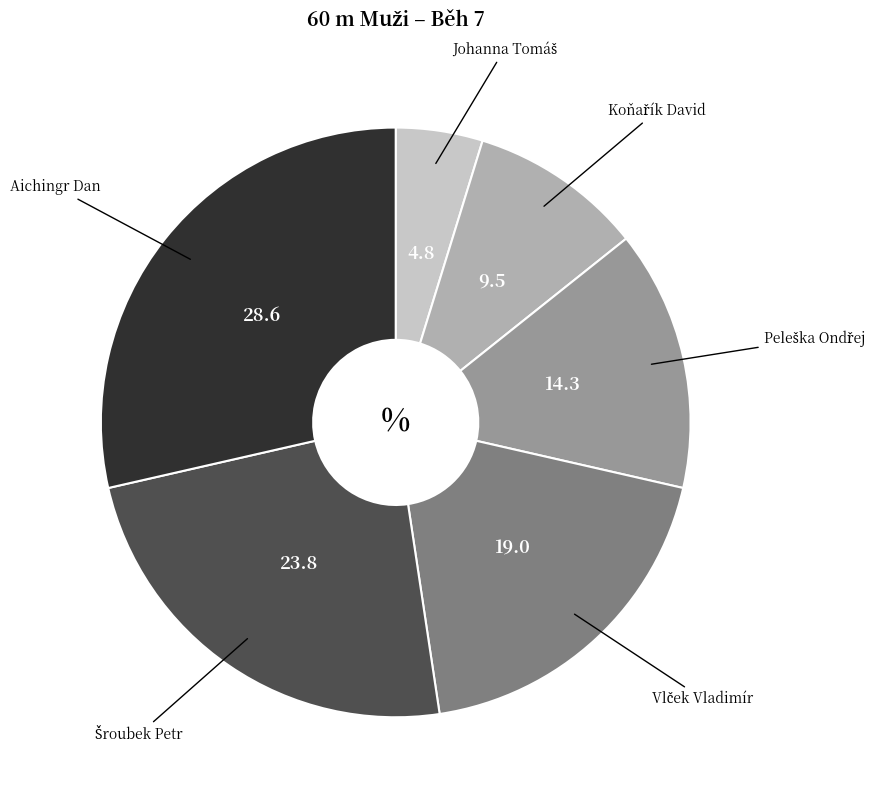

Is there a majority slice in this chart?

No